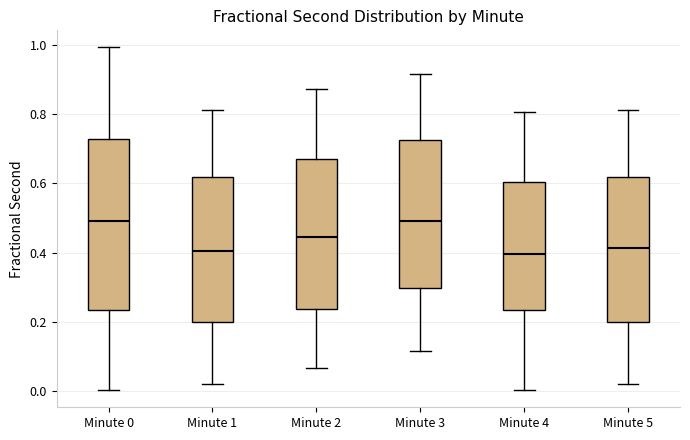

Reading left to right, transcribe this box plot: for each box, give where its median line is, the range the box spans, and where its two whiskers end, as read against the y-axis. The values are not printed on the chart, so give them approximately, as read against the axis.

Minute 0: median 0.50, box 0.24 to 0.72, whiskers 0.00 to 1.00
Minute 1: median 0.40, box 0.20 to 0.62, whiskers 0.02 to 0.82
Minute 2: median 0.44, box 0.24 to 0.68, whiskers 0.06 to 0.88
Minute 3: median 0.50, box 0.30 to 0.72, whiskers 0.12 to 0.92
Minute 4: median 0.40, box 0.24 to 0.60, whiskers 0.00 to 0.80
Minute 5: median 0.42, box 0.20 to 0.62, whiskers 0.02 to 0.82